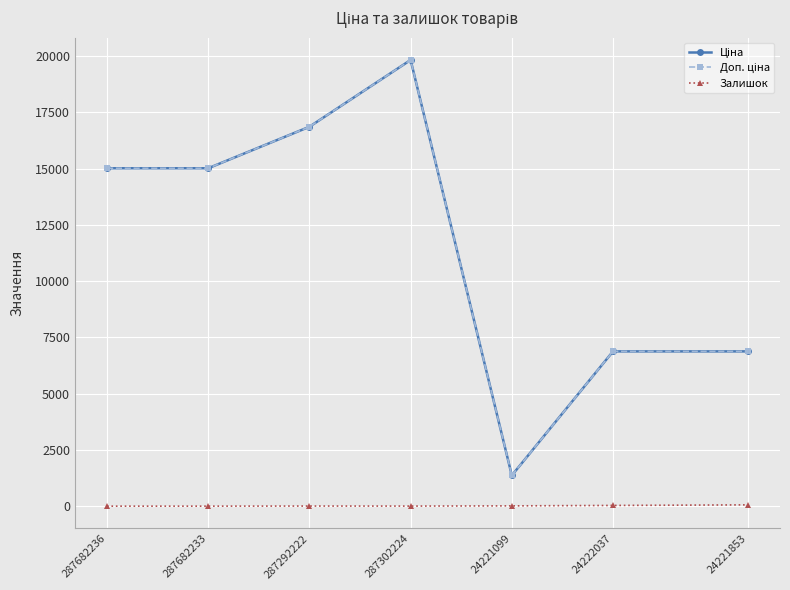

What is the greatest value displayed?

19831.1